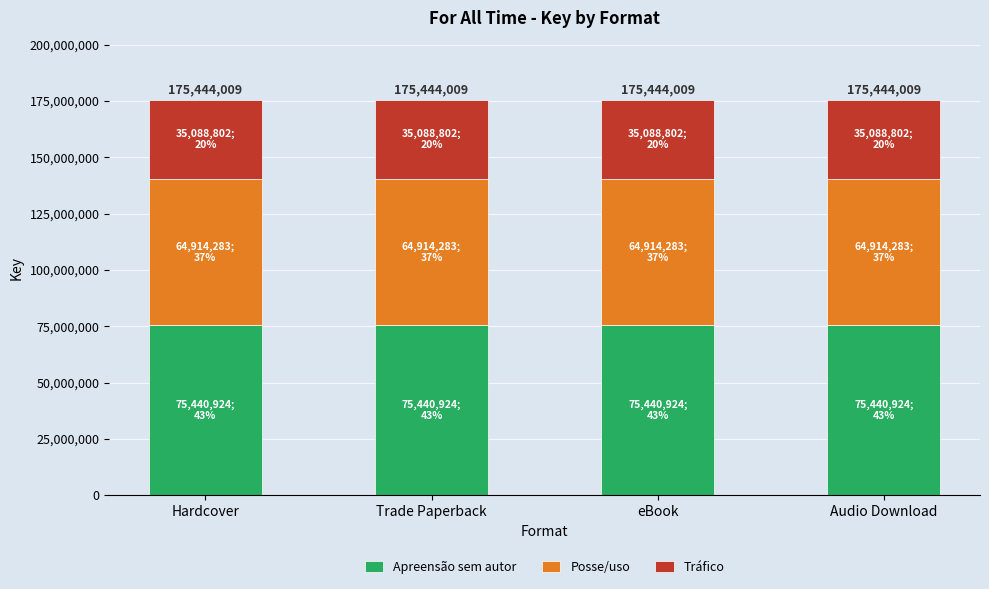

What is the total value across all series at eBook?

175444009